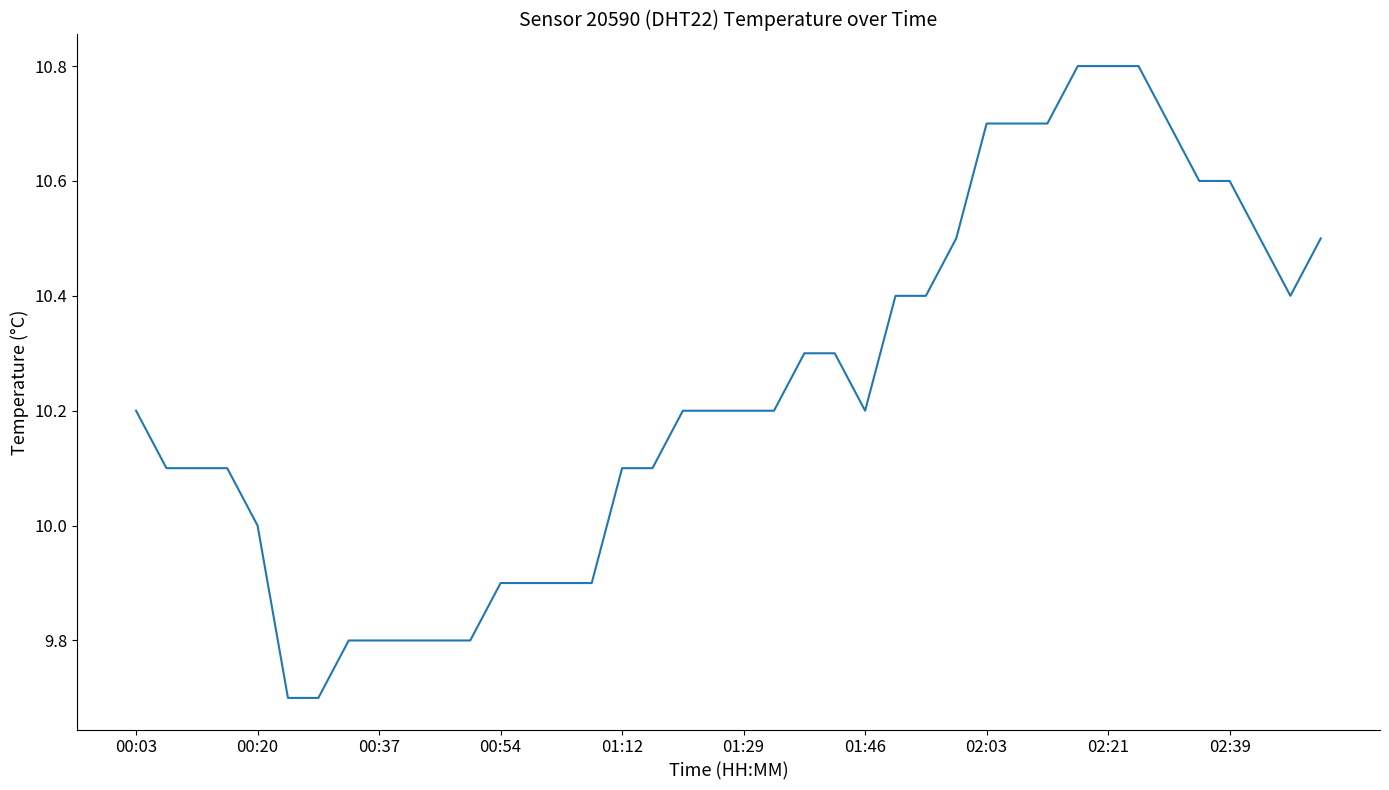

What is the maximum value shown in the chart?

10.8